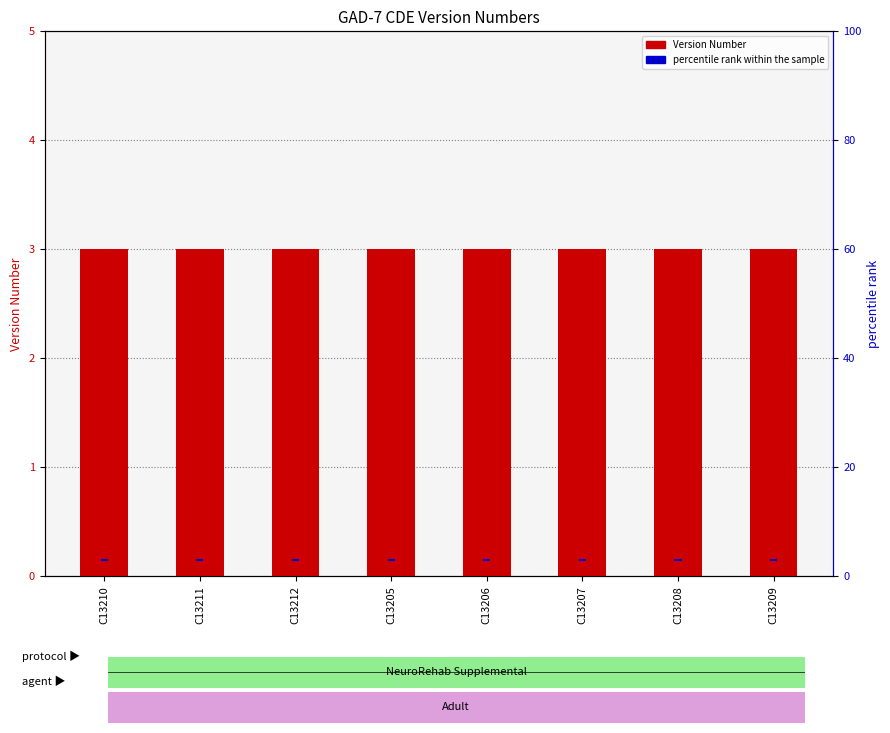

Which series has the widest spread of values?

Version Number